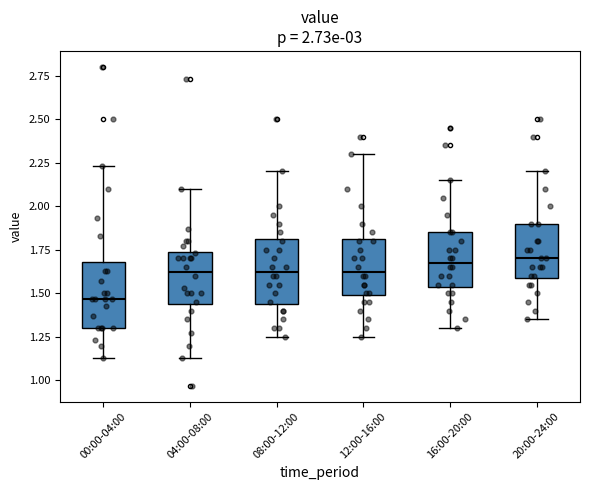

Where does the median line of the box for 04:00-08:00 sit on the y-axis? The values are not printed on the chart, so give them approximately, as read against the axis.

1.65